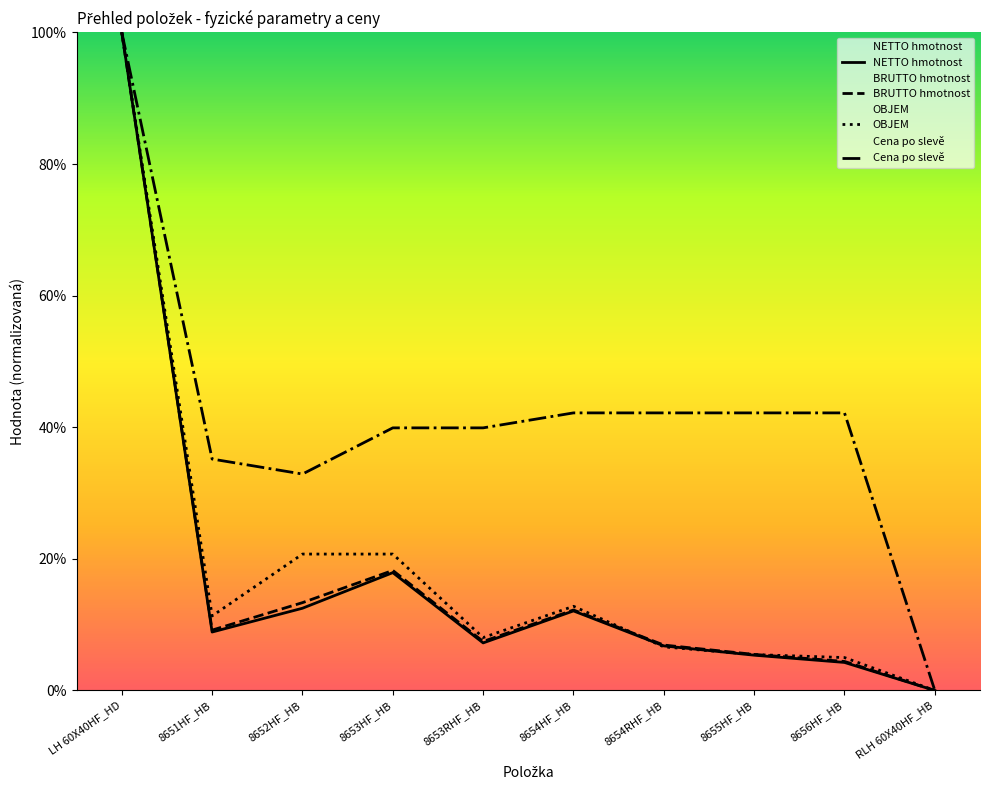

How many distinct data groups are displayed?

4